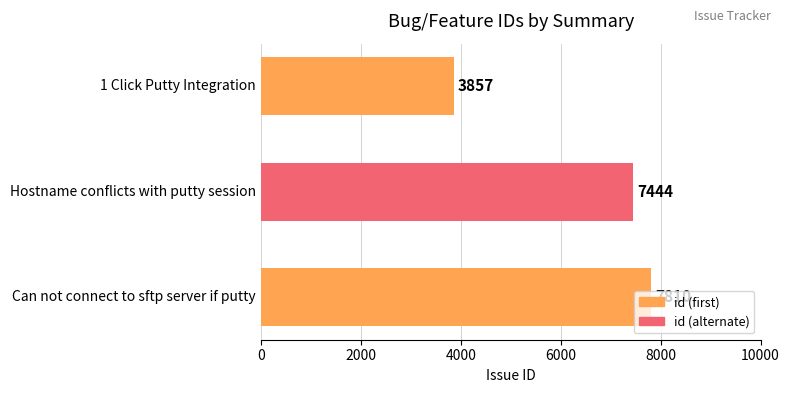

Where is the data nearest to the value 5833?

Hostname conflicts with putty session